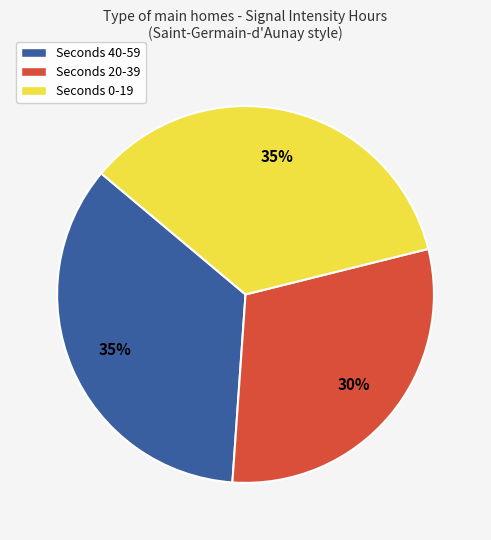

Is there any slice that represents more than half of the pie?

No